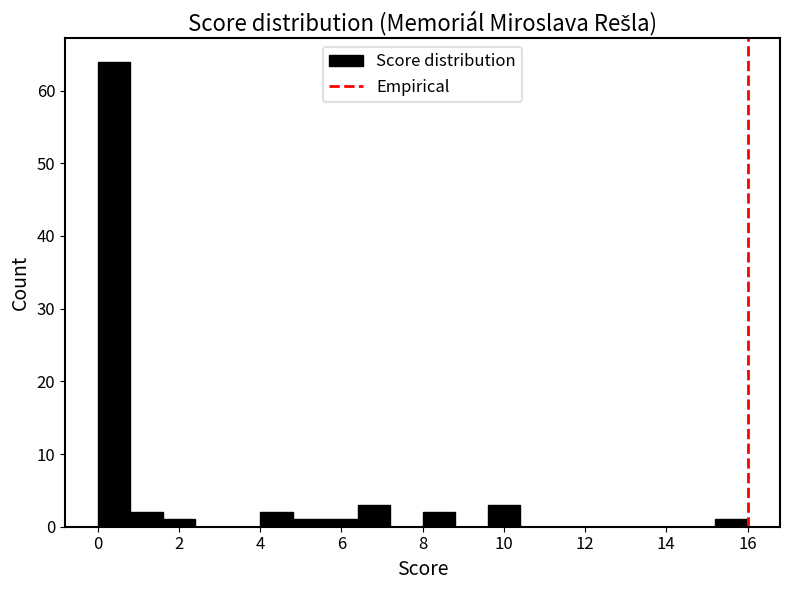

What is the height of the bar covering 8.0 to 8.8 on the x-axis? The values are not printed on the chart, so give them approximately, as read against the axis.

2